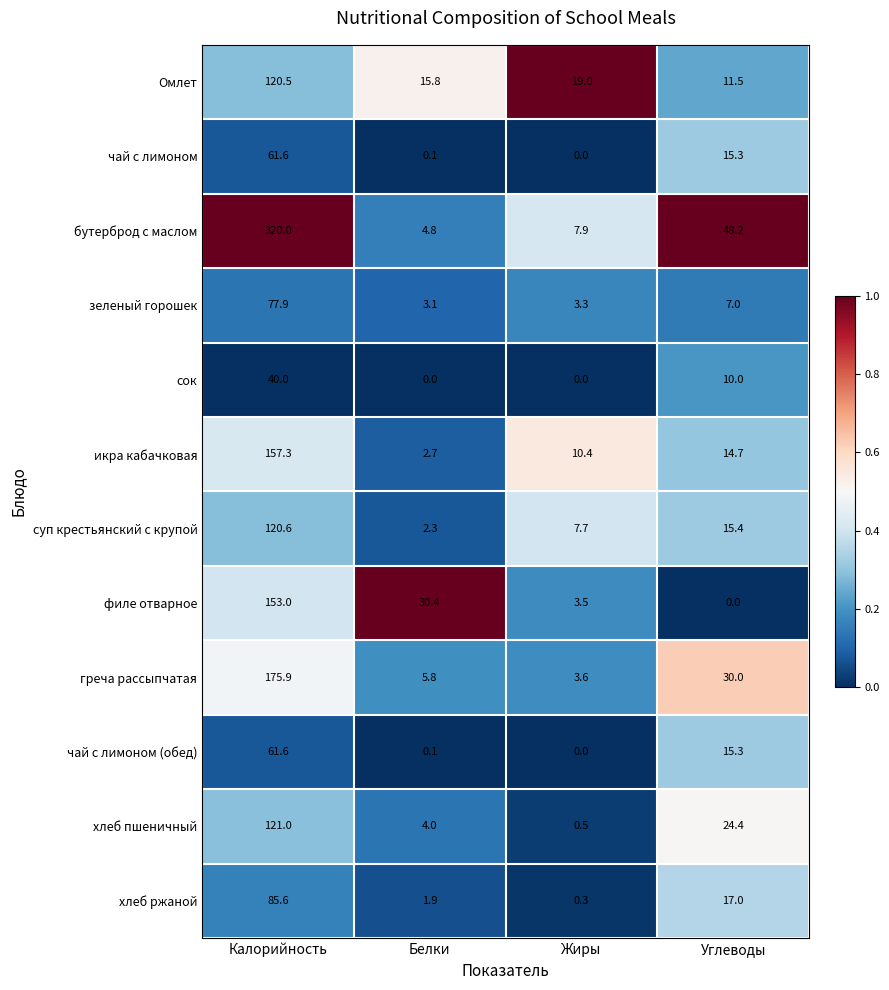

The зеленый горошек series shows 3.1 at Белки. True or false?

True